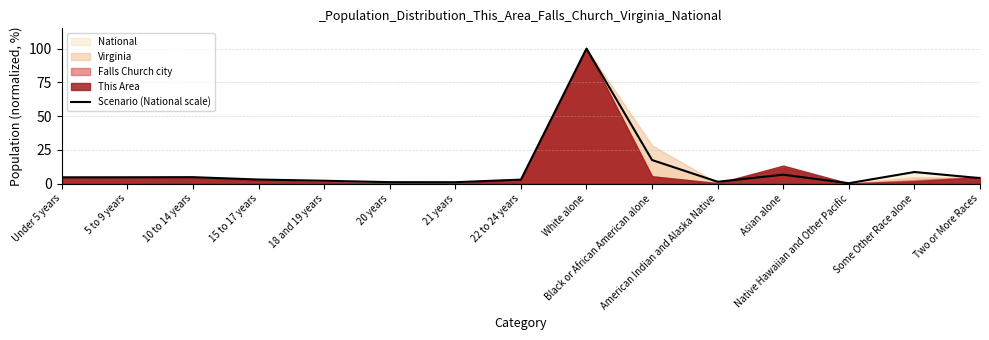

List the labels in order of value, largest first.

White alone, Black or African American alone, Some Other Race alone, Asian alone, 10 to 14 years, 5 to 9 years, Under 5 years, Two or More Races, 15 to 17 years, 22 to 24 years, 18 and 19 years, American Indian and Alaska Native, 20 years, 21 years, Native Hawaiian and Other Pacific